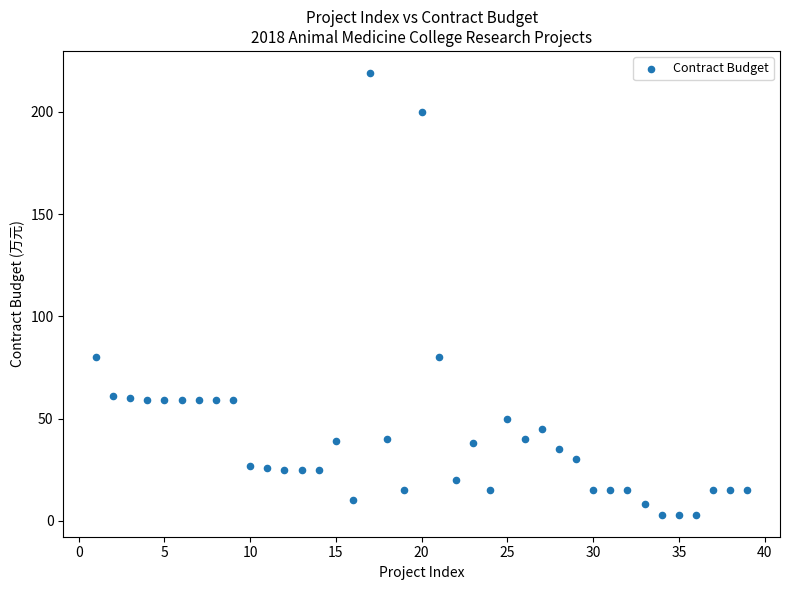

What is the range of X values (max minus min)?

38